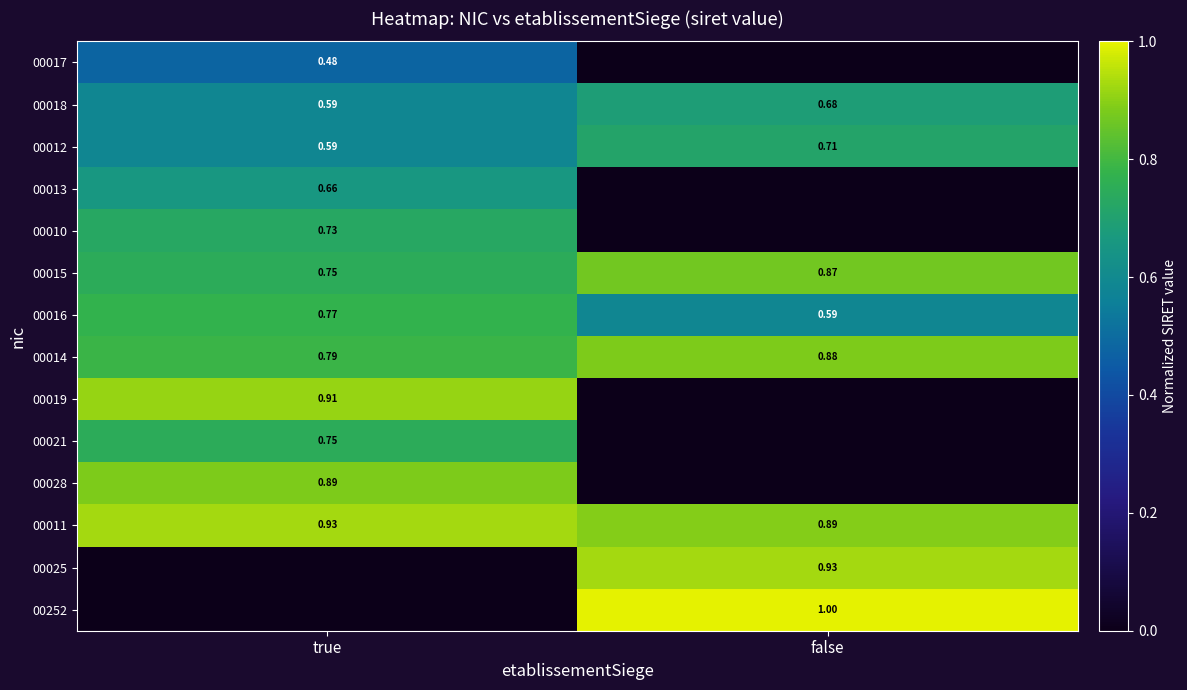

Rank the categories by 00014 value from highest to lowest.

false, true